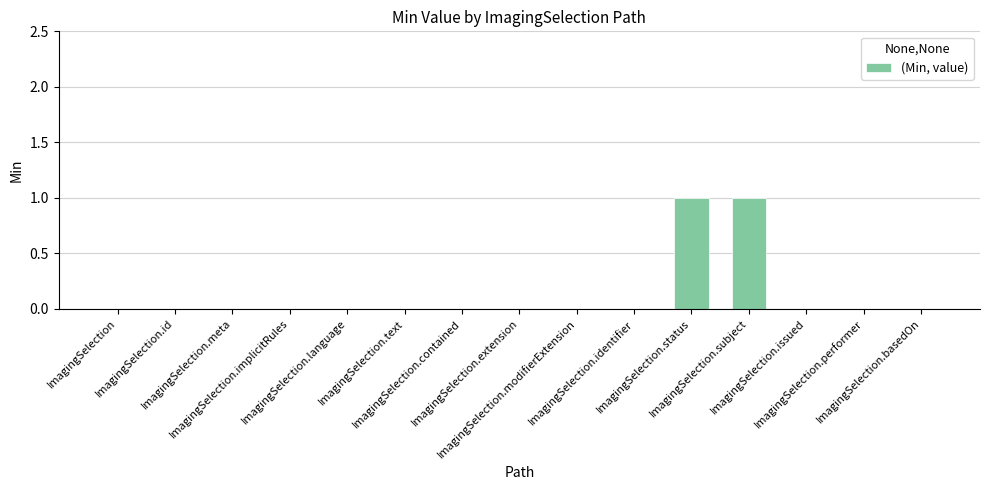

What is the greatest value displayed?

1